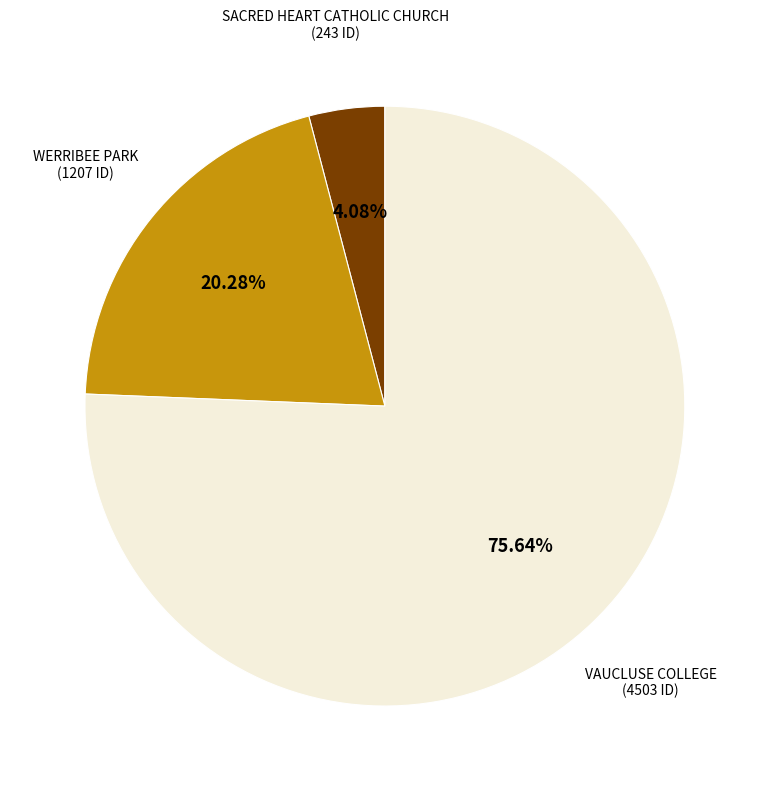

What percentage is the SACRED HEART CATHOLIC CHURCH slice, to the nearest percent?

4%